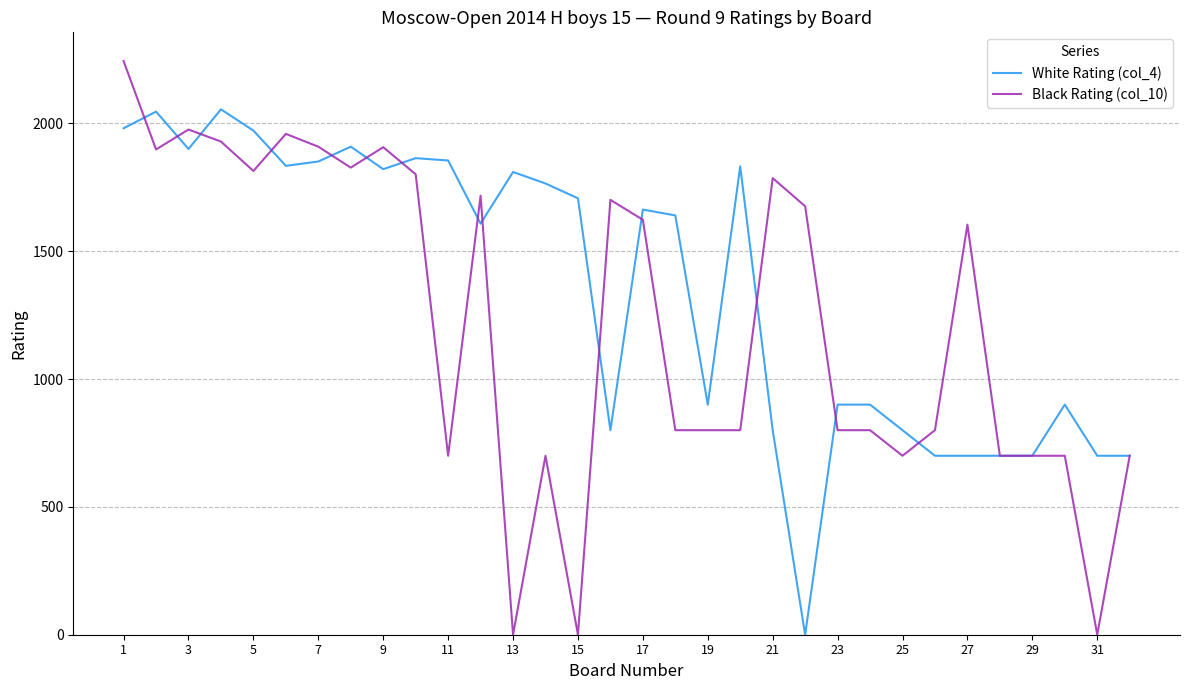

List the series in order of their peak value, highest first.

Black Rating (col_10), White Rating (col_4)